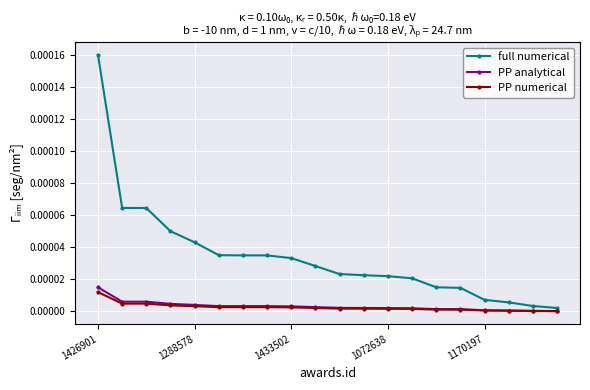

Which series has the largest range (max minus min)?

full numerical